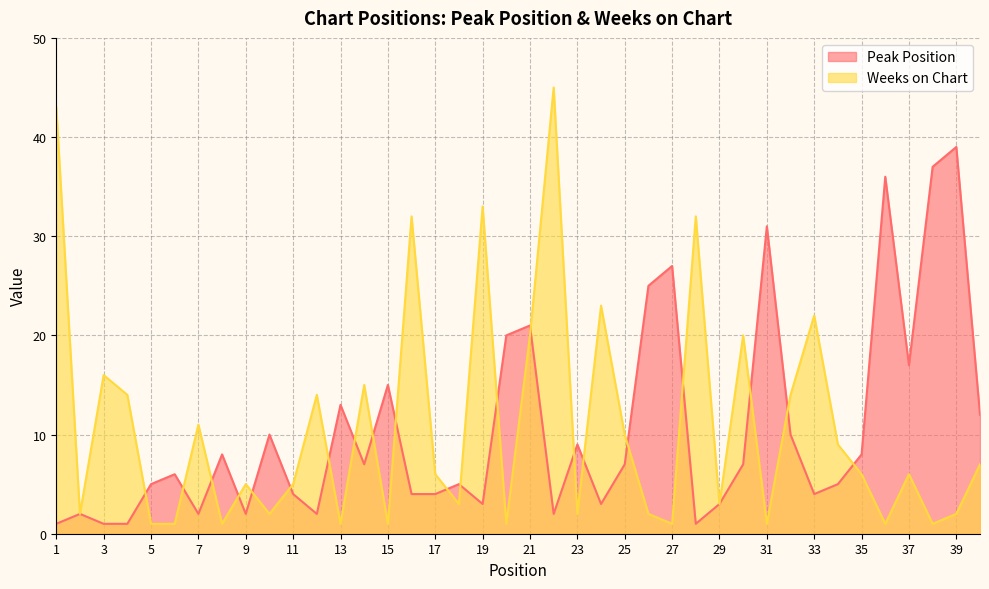

Which series has the largest range (max minus min)?

Weeks on Chart